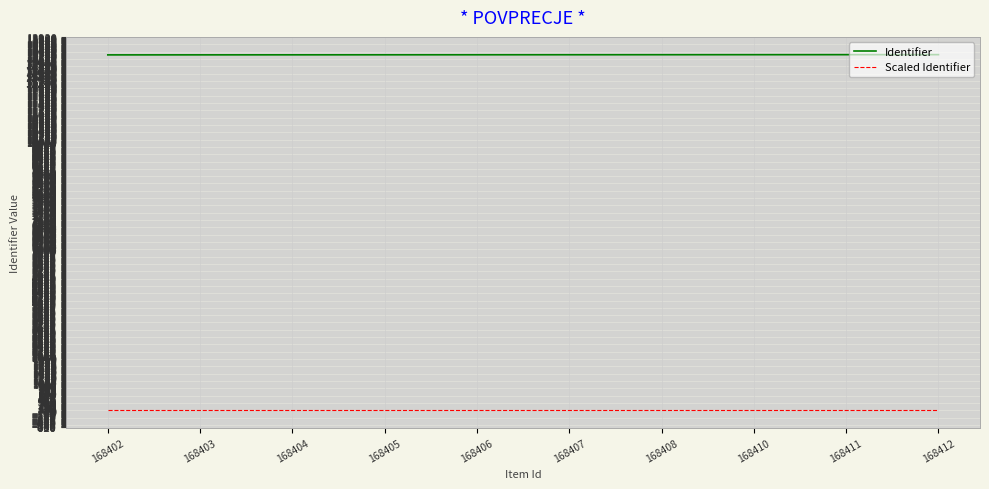

True or false: Identifier has a value of 20735.3 at 168402.

False